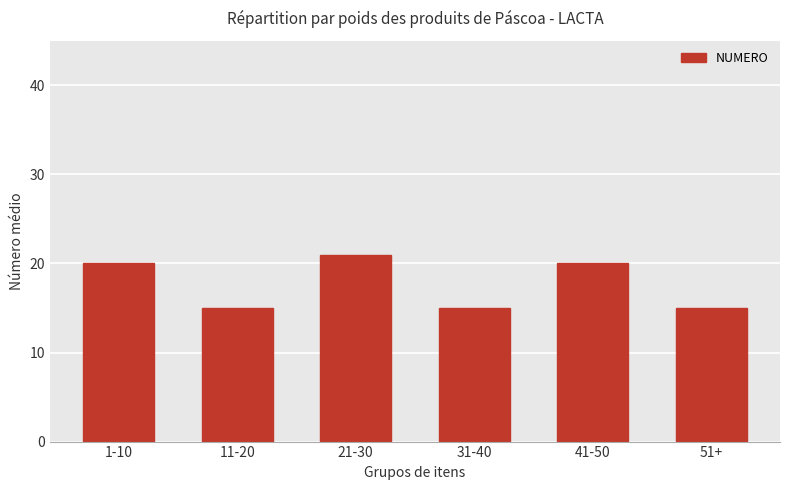

Reading left to right, what are all the values shown in this chart?

1-10=20	11-20=15	21-30=21	31-40=15	41-50=20	51+=15